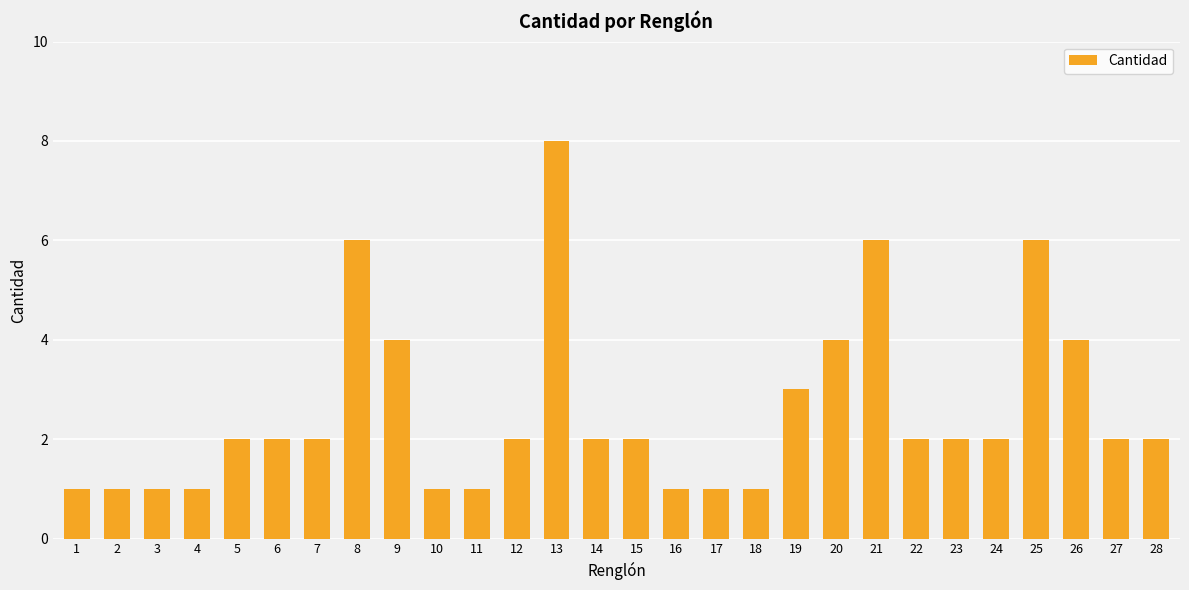

What is the average value?

3